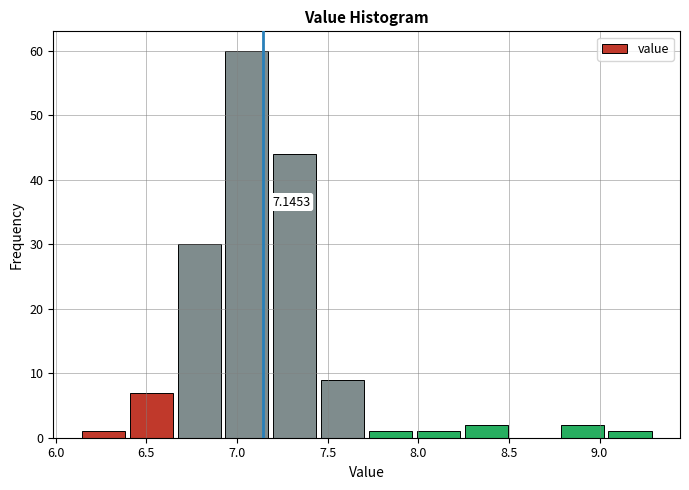

Over which range of the x-axis is the bar tallest?

6.90 to 7.20